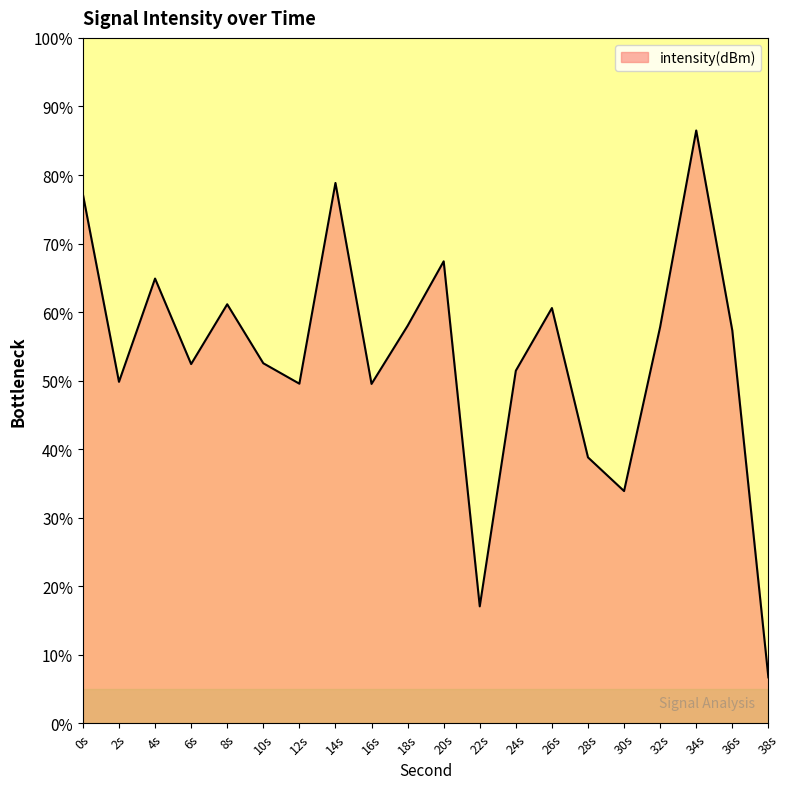

The chart shows a value of 51.5 at 24s. True or false?

True